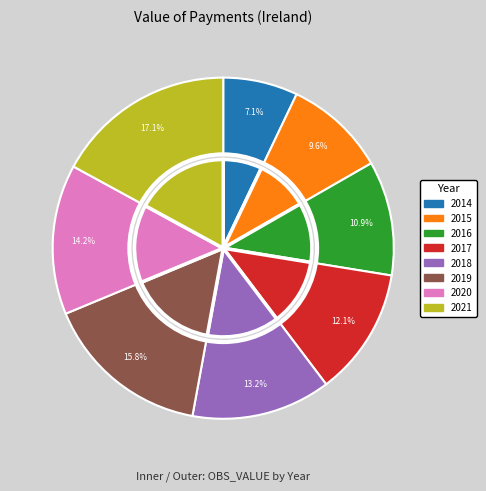

To the nearest percent, what portion does 2019 represent?

16%